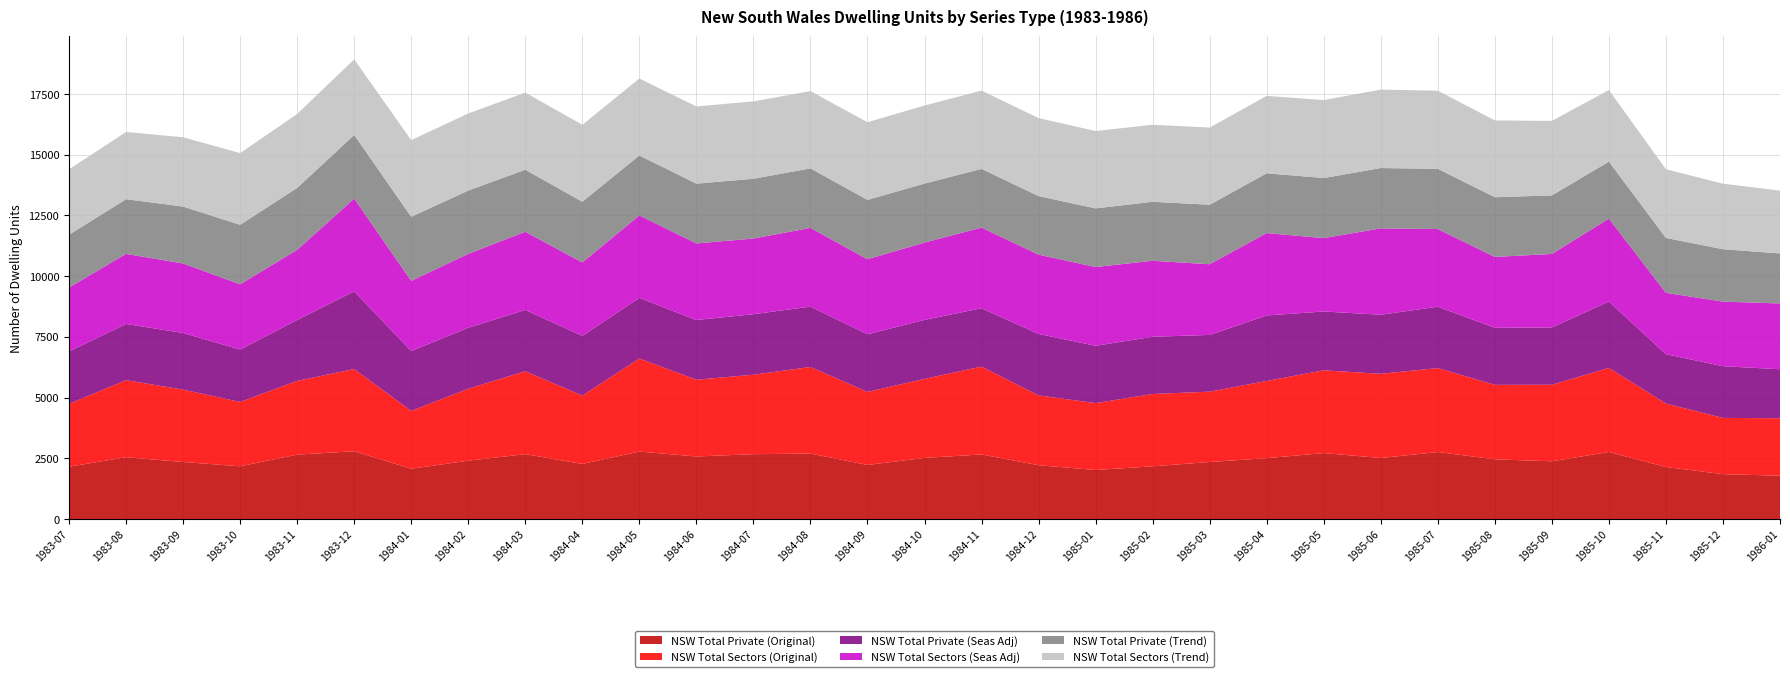

Reading right to left, extract all data points from this chart.

NSW Total Private (Original): 1986-01=1783	1985-12=1846	1985-11=2140	1985-10=2760	1985-09=2375	1985-08=2458	1985-07=2757	1985-06=2511	1985-05=2714	1985-04=2504	1985-03=2346	1985-02=2168	1985-01=2017	1984-12=2214	1984-11=2657	1984-10=2515	1984-09=2224	1984-08=2694	1984-07=2668	1984-06=2574	1984-05=2776	1984-04=2266	1984-03=2670	1984-02=2401	1984-01=2069	1983-12=2789	1983-11=2650	1983-10=2170	1983-09=2346	1983-08=2543	1983-07=2151
NSW Total Sectors (Original): 1986-01=2366	1985-12=2316	1985-11=2614	1985-10=3462	1985-09=3152	1985-08=3066	1985-07=3457	1985-06=3467	1985-05=3408	1985-04=3180	1985-03=2897	1985-02=2979	1985-01=2754	1984-12=2875	1984-11=3618	1984-10=3254	1984-09=3009	1984-08=3566	1984-07=3273	1984-06=3160	1984-05=3833	1984-04=2816	1984-03=3415	1984-02=2962	1984-01=2381	1983-12=3387	1983-11=3035	1983-10=2651	1983-09=2981	1983-08=3174	1983-07=2586
NSW Total Private (Seas Adj): 1986-01=2017	1985-12=2130	1985-11=2032	1985-10=2733	1985-09=2360	1985-08=2349	1985-07=2527	1985-06=2433	1985-05=2422	1985-04=2698	1985-03=2337	1985-02=2356	1985-01=2362	1984-12=2531	1984-11=2403	1984-10=2430	1984-09=2374	1984-08=2486	1984-07=2492	1984-06=2460	1984-05=2495	1984-04=2459	1984-03=2523	1984-02=2513	1984-01=2466	1983-12=3199	1983-11=2511	1983-10=2157	1983-09=2333	1983-08=2314	1983-07=2162
NSW Total Sectors (Seas Adj): 1986-01=2709	1985-12=2659	1985-11=2526	1985-10=3415	1985-09=3027	1985-08=2919	1985-07=3198	1985-06=3557	1985-05=3022	1985-04=3392	1985-03=2910	1985-02=3130	1985-01=3242	1984-12=3265	1984-11=3323	1984-10=3184	1984-09=3089	1984-08=3241	1984-07=3115	1984-06=3153	1984-05=3397	1984-04=3024	1984-03=3221	1984-02=3041	1984-01=2890	1983-12=3819	1983-11=2886	1983-10=2687	1983-09=2862	1983-08=2885	1983-07=2632
NSW Total Private (Trend): 1986-01=2059	1985-12=2157	1985-11=2261	1985-10=2345	1985-09=2411	1985-08=2458	1985-07=2482	1985-06=2483	1985-05=2474	1985-04=2461	1985-03=2450	1985-02=2429	1985-01=2415	1984-12=2411	1984-11=2416	1984-10=2430	1984-09=2444	1984-08=2451	1984-07=2462	1984-06=2462	1984-05=2468	1984-04=2498	1984-03=2553	1984-02=2607	1984-01=2637	1983-12=2619	1983-11=2550	1983-10=2449	1983-09=2344	1983-08=2252	1983-07=2173
NSW Total Sectors (Trend): 1986-01=2589	1985-12=2699	1985-11=2829	1985-10=2950	1985-09=3068	1985-08=3163	1985-07=3216	1985-06=3230	1985-05=3211	1985-04=3188	1985-03=3178	1985-02=3172	1985-01=3186	1984-12=3213	1984-11=3223	1984-10=3214	1984-09=3197	1984-08=3182	1984-07=3186	1984-06=3179	1984-05=3169	1984-04=3170	1984-03=3176	1984-02=3175	1984-01=3158	1983-12=3115	1983-11=3045	1983-10=2952	1983-09=2853	1983-08=2769	1983-07=2694